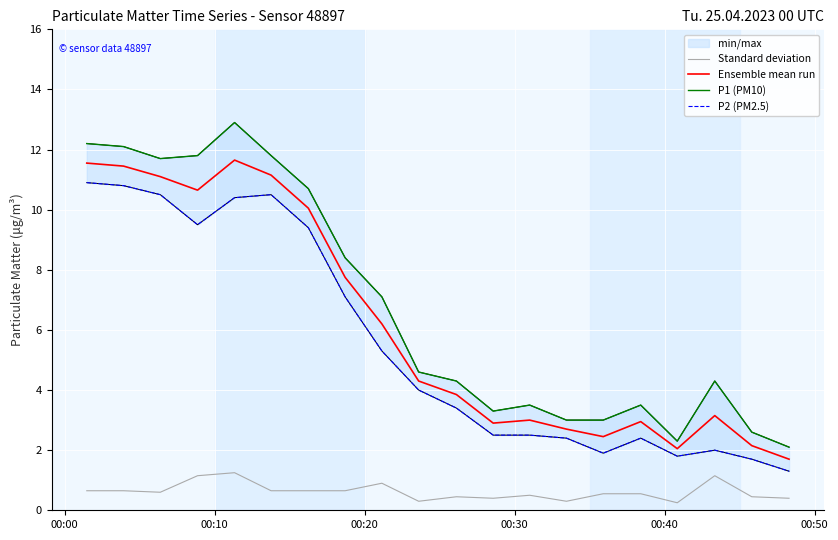

True or false: Standard deviation and Ensemble mean run cross at least once.

False